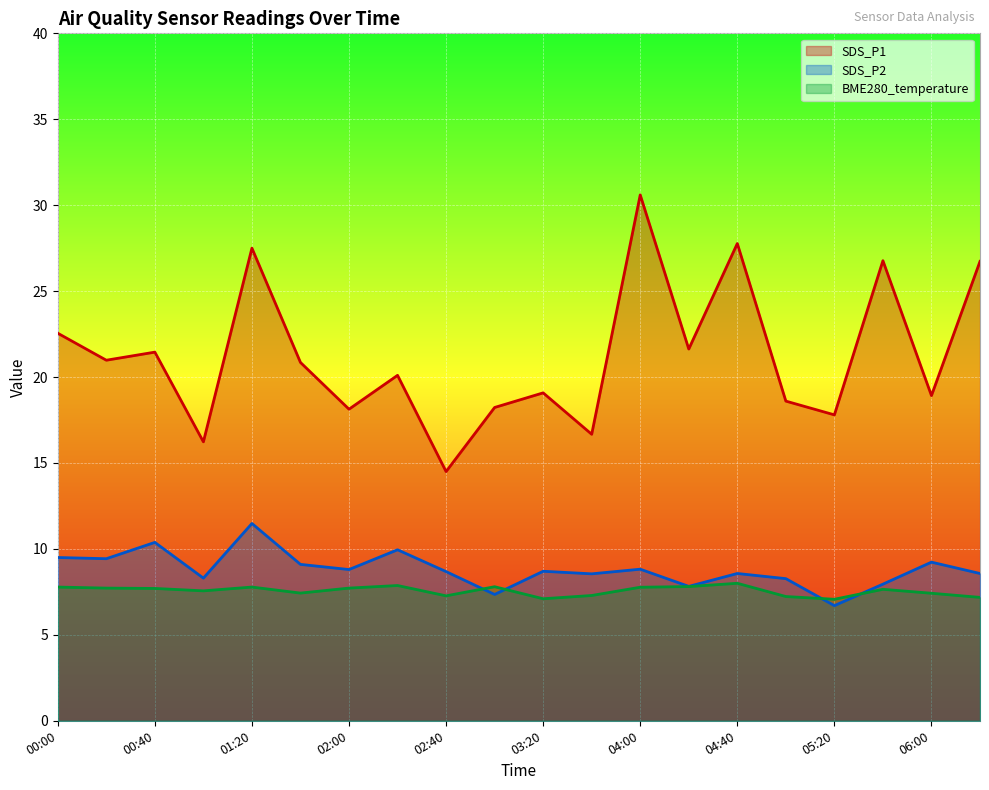

What are all the series names shown in the legend?

SDS_P1, SDS_P2, BME280_temperature